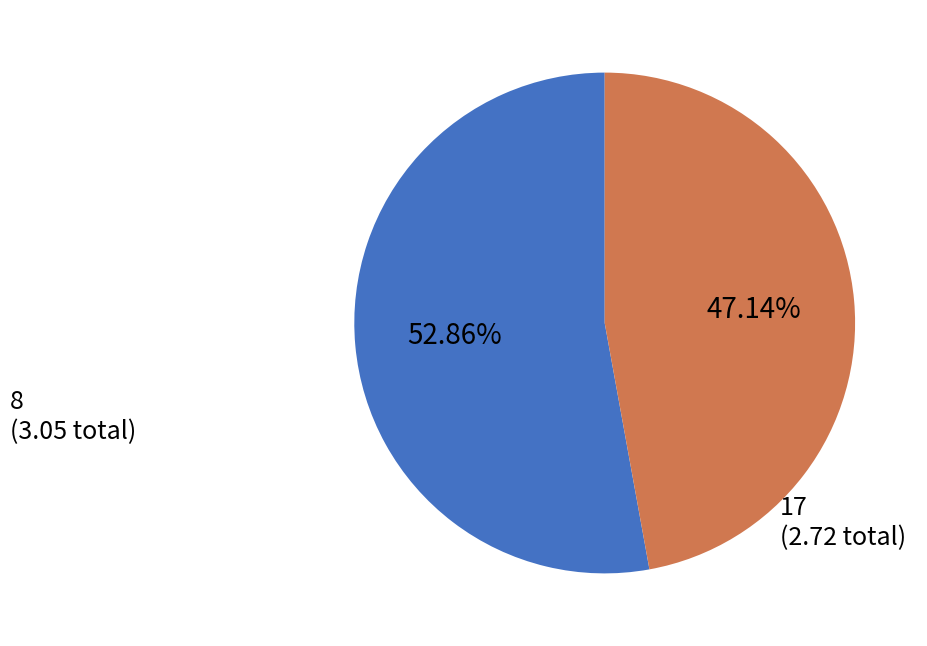

Does any single category account for the majority?

Yes